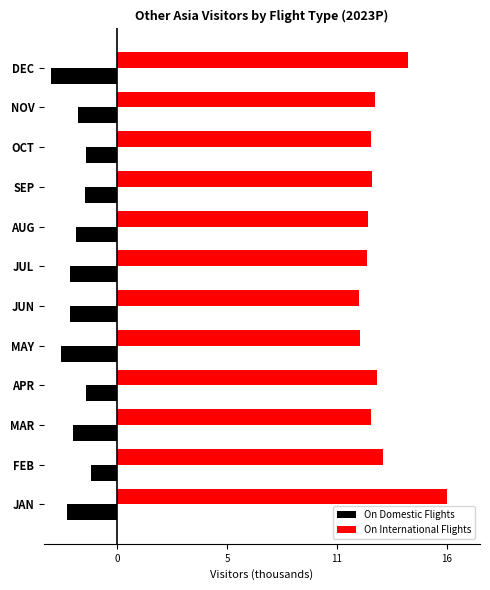

What are all the series names shown in the legend?

On Domestic Flights, On International Flights